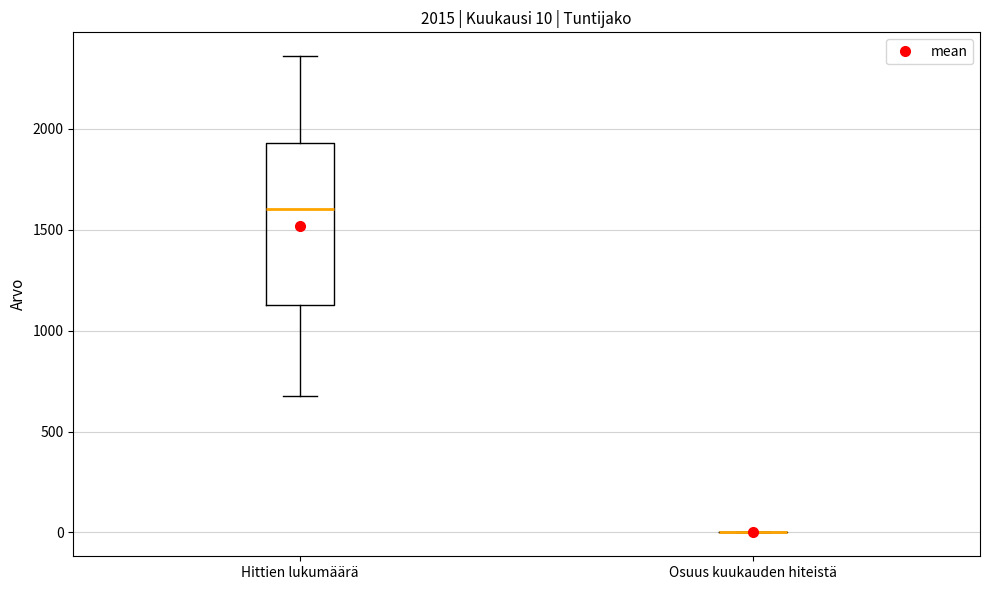

Which box is the tallest, from its lower edge to its upper edge?

Hittien lukumäärä